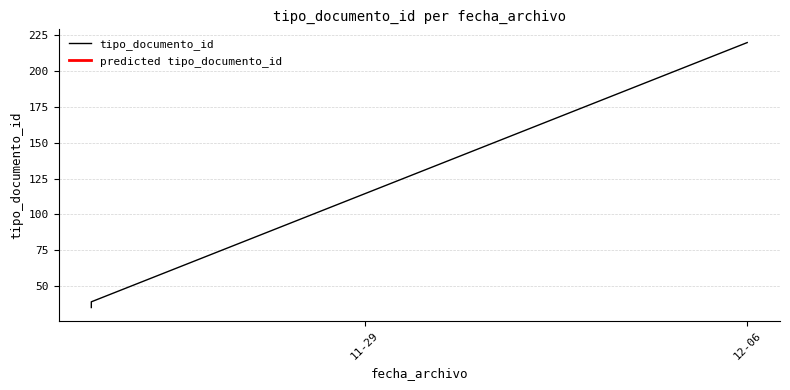

Approximately how many times larger is the value at 2022-12-06 compared to 2022-11-24?

6.1